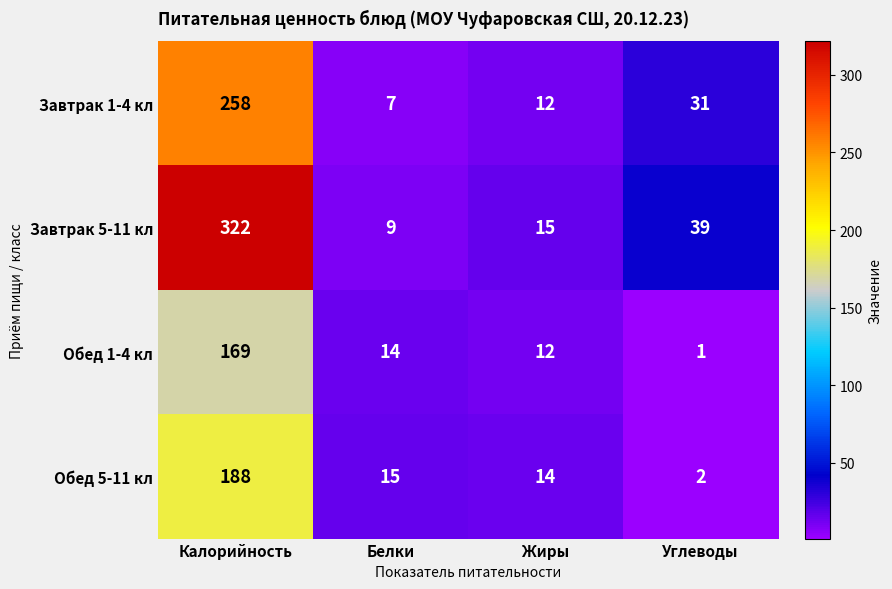

List the series in order of their peak value, highest first.

Завтрак 5-11 кл, Завтрак 1-4 кл, Обед 5-11 кл, Обед 1-4 кл